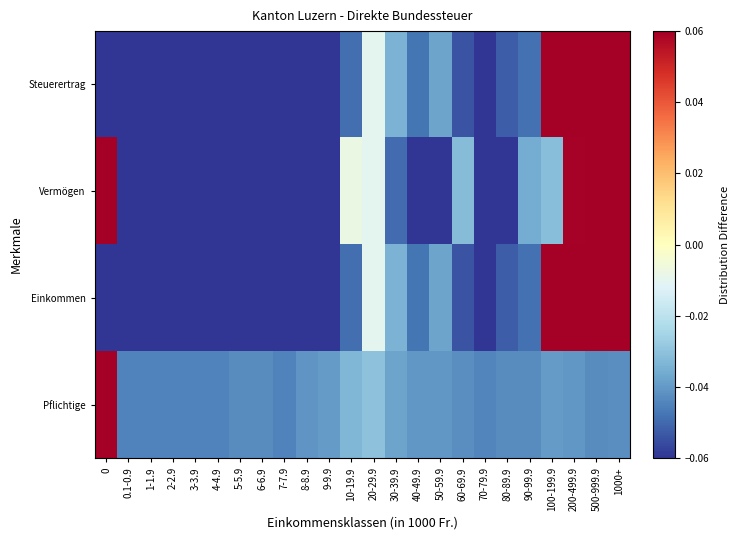

Rank the series at 9-9.9 from highest to lowest value.

Pflichtige, Steuerertrag, Einkommen, Vermögen